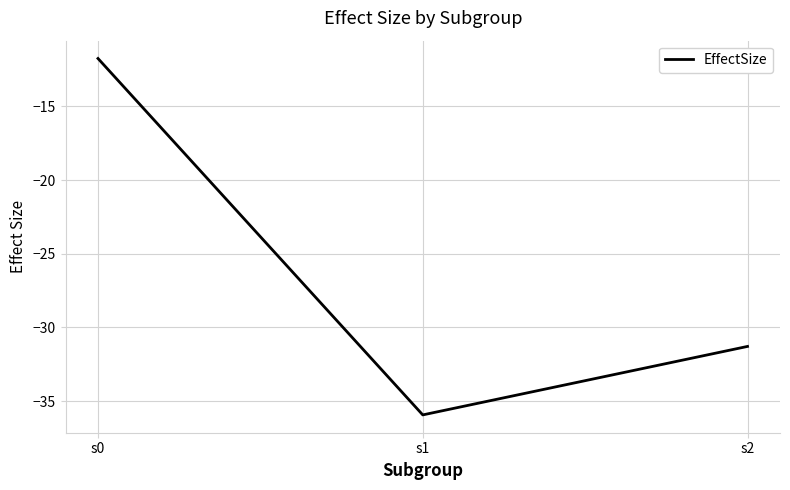

The value at s0 is -7.2. True or false?

False